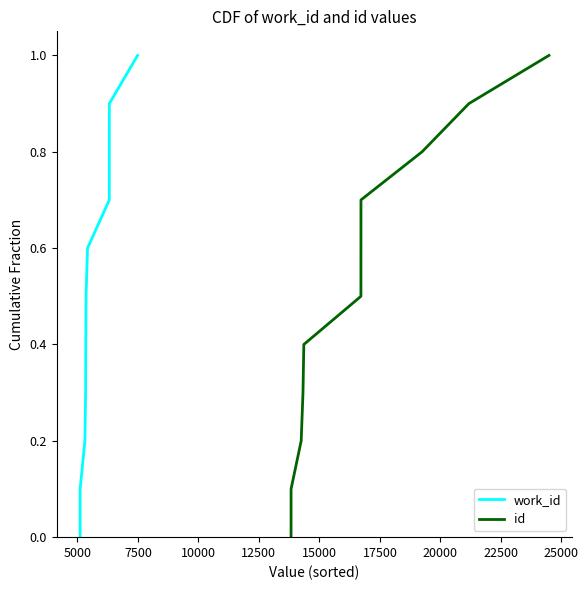

What are all the series names shown in the legend?

work_id, id